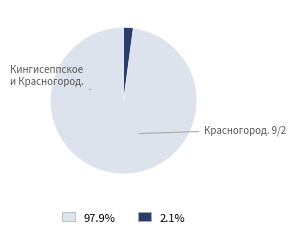

Is there a majority slice in this chart?

Yes